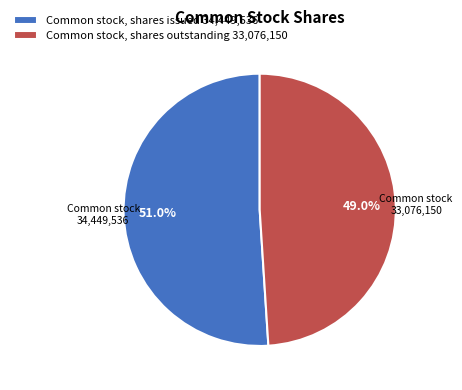

Which slice is the largest?

Common stock, shares issued 34,449,536